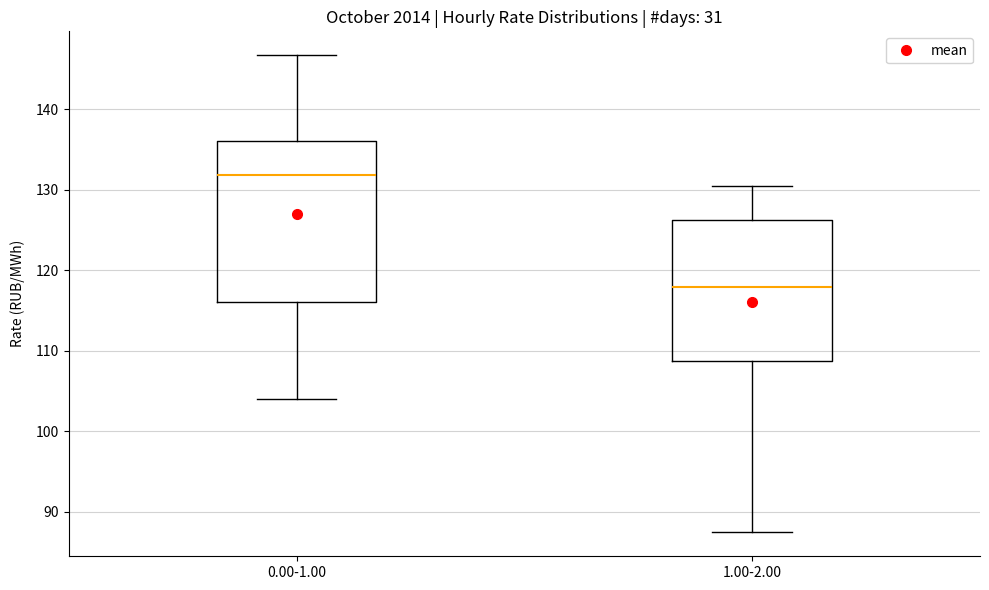

Reading left to right, transcribe this box plot: for each box, give where its median line is, the range the box spans, and where its two whiskers end, as read against the y-axis. The values are not printed on the chart, so give them approximately, as read against the axis.

0.00-1.00: median 132, box 116 to 136, whiskers 104 to 147
1.00-2.00: median 118, box 109 to 126, whiskers 87 to 131